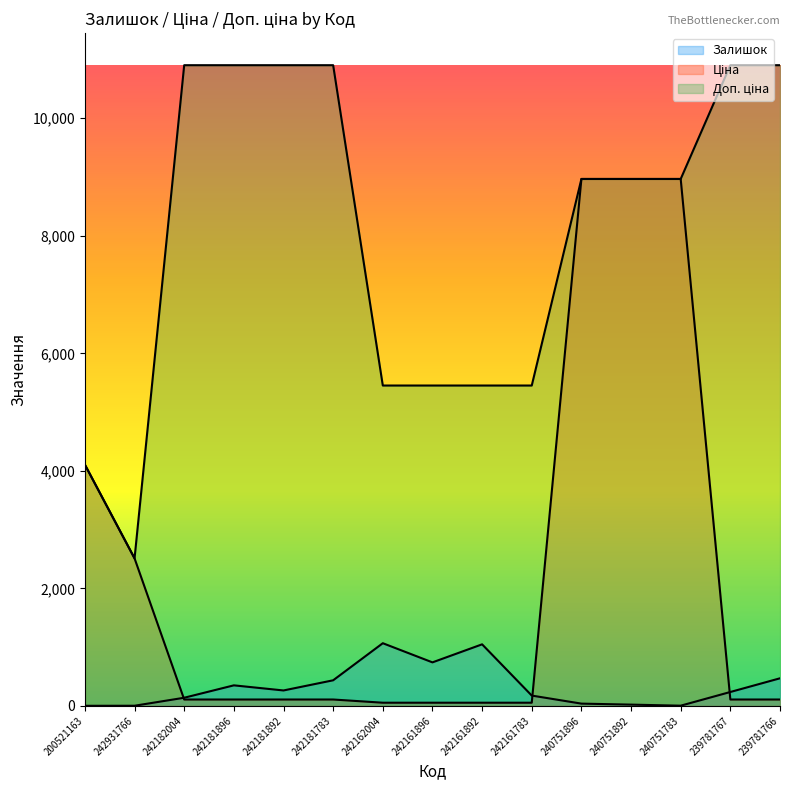

Between 240751892 and 242161896, which is larger?

242161896